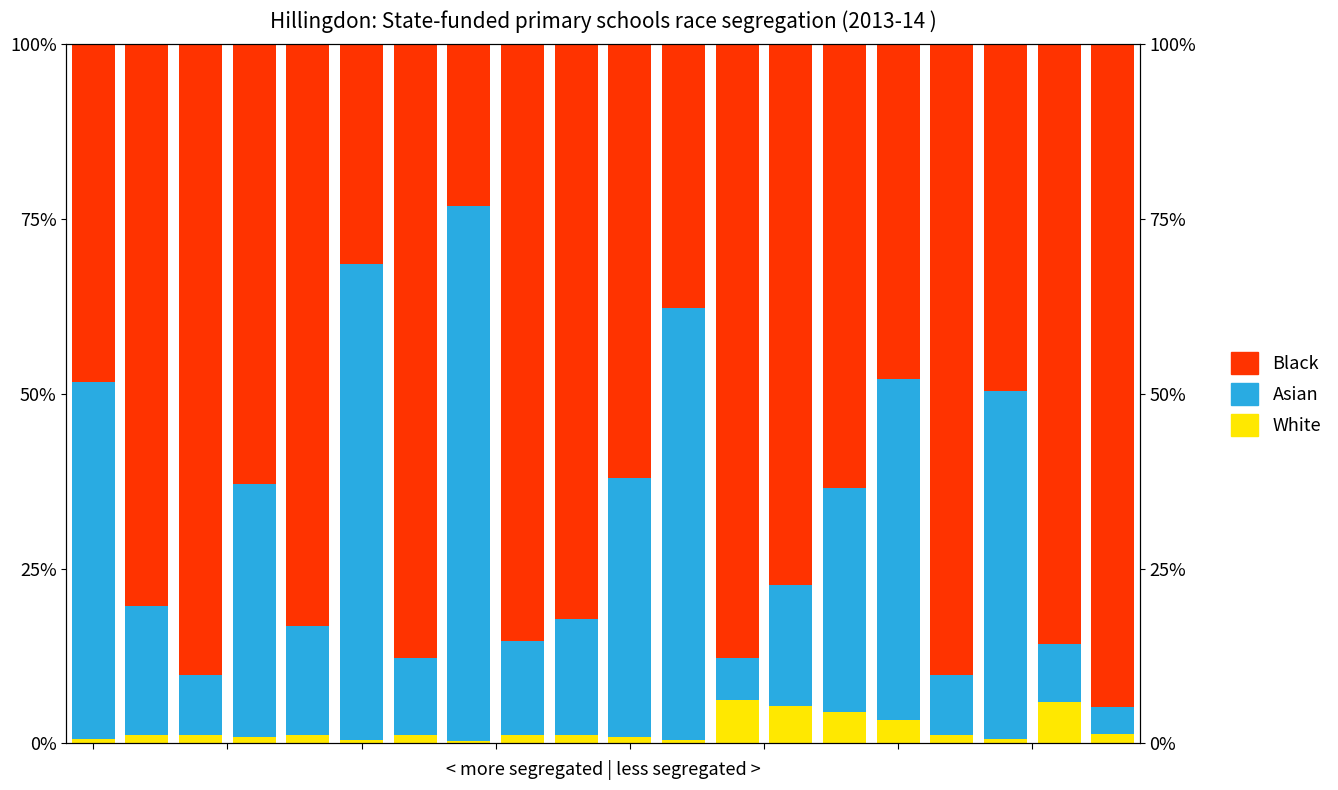

Which has a higher value, 17 or 10.0?

17